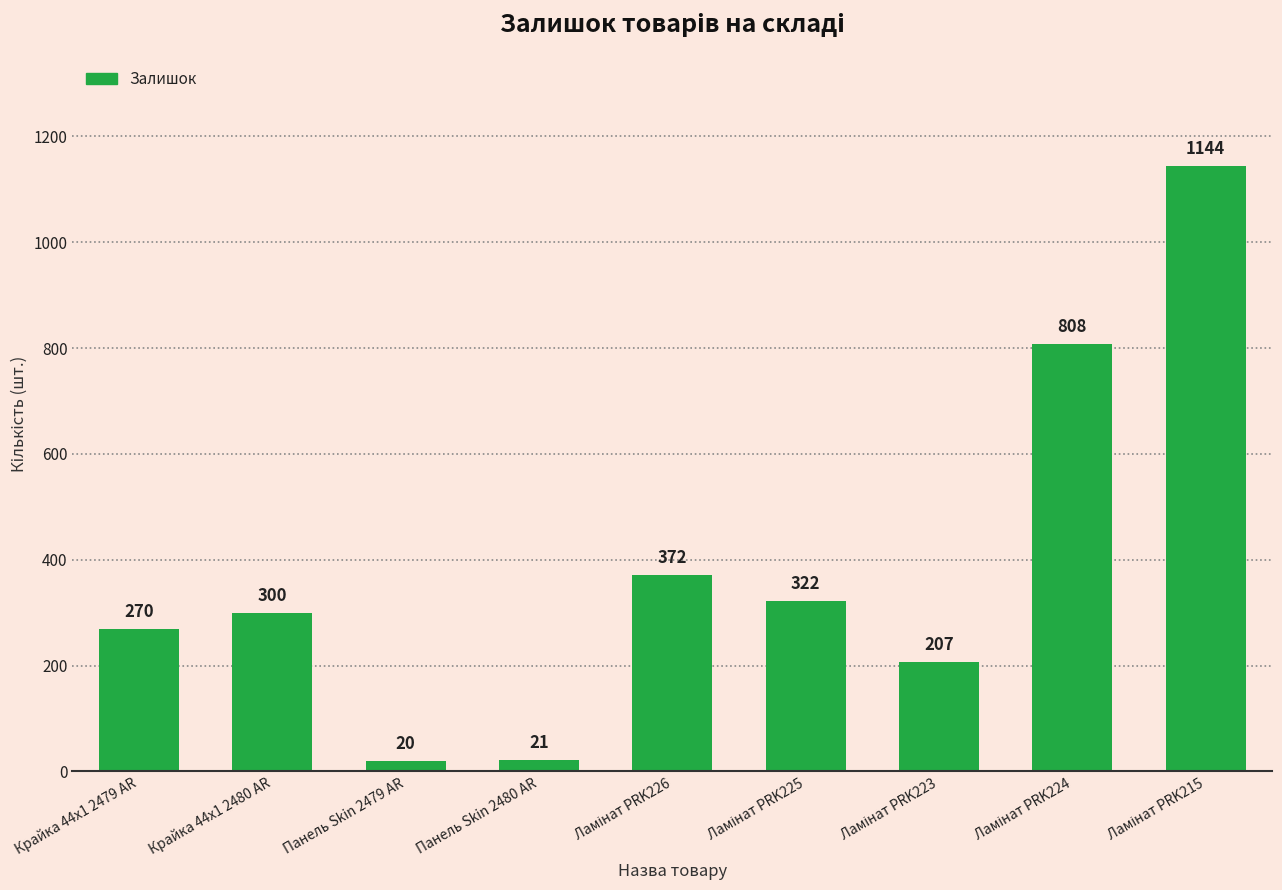

Does the chart contain stacked bars?

No